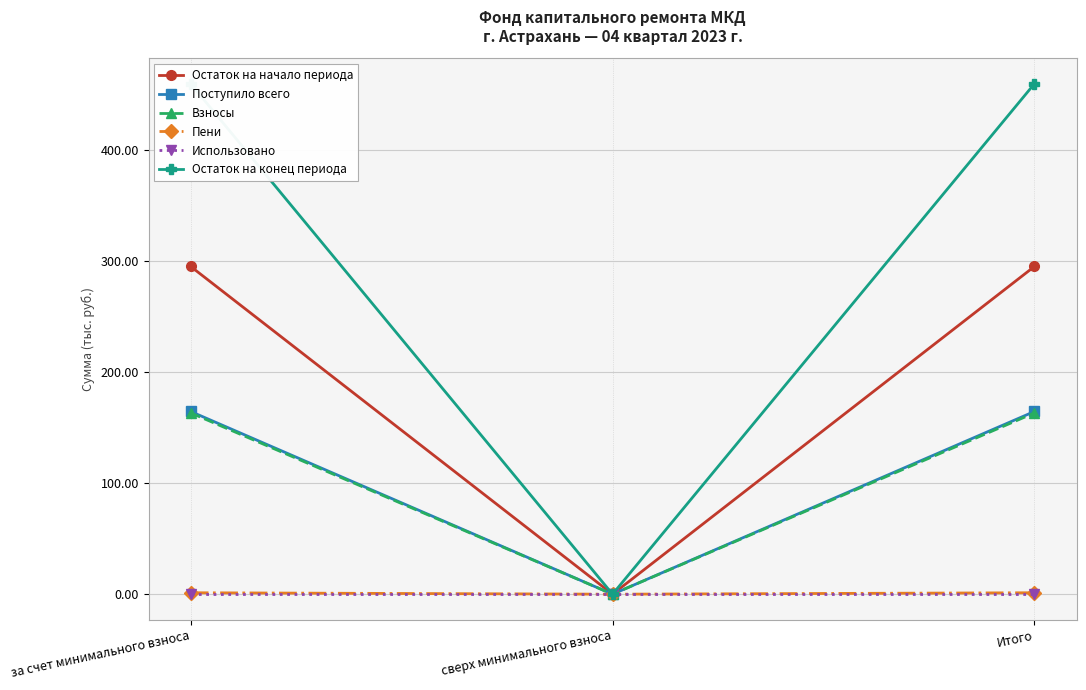

Where does the Взносы series first go above 163?

за счет минимального взноса